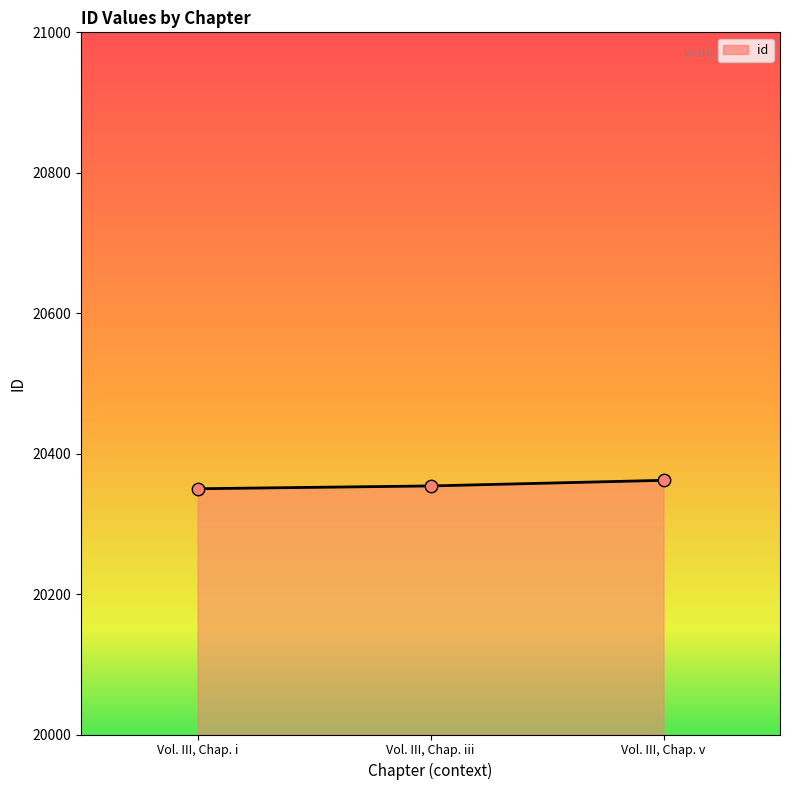

Approximately how many times larger is the value at Vol. III, Chap. i compared to Vol. III, Chap. iii?

1.0